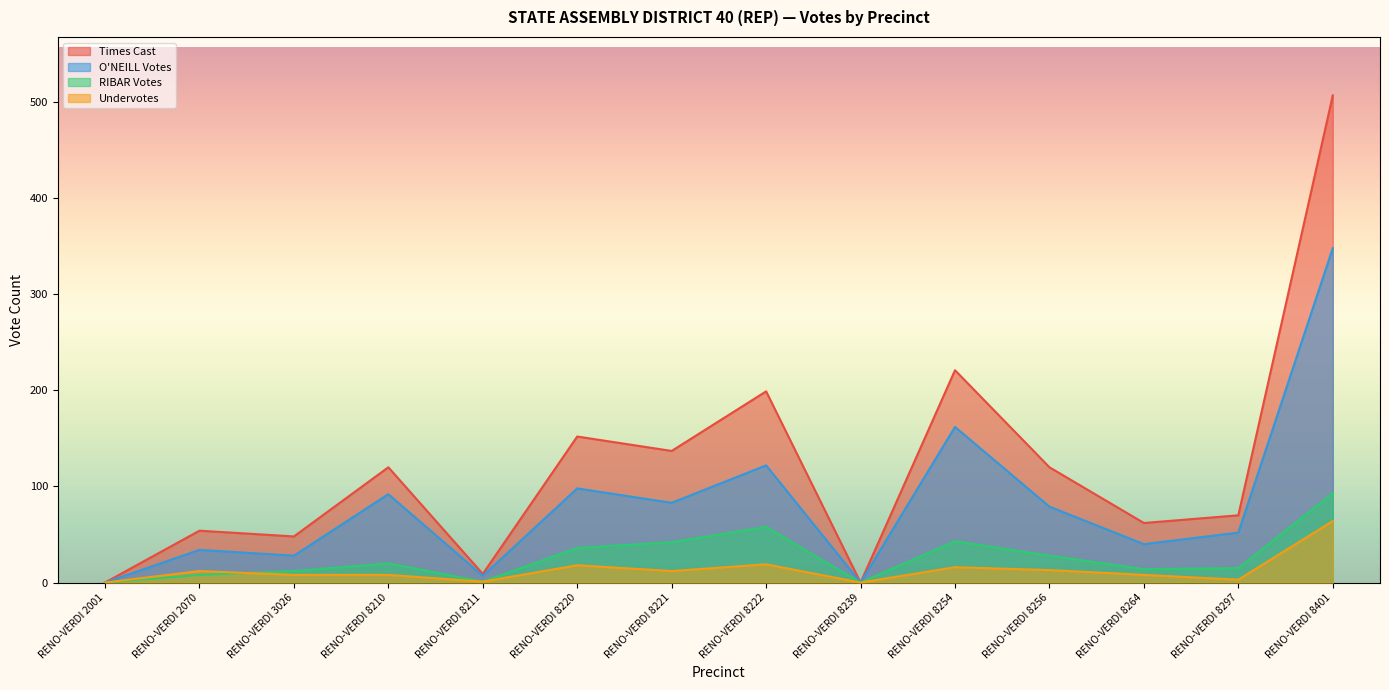

Reading right to left, transcribe all the data shown in this chart.

Times Cast: RENO-VERDI 8401=507	RENO-VERDI 8297=70	RENO-VERDI 8264=62	RENO-VERDI 8256=120	RENO-VERDI 8254=221	RENO-VERDI 8239=0	RENO-VERDI 8222=199	RENO-VERDI 8221=137	RENO-VERDI 8220=152	RENO-VERDI 8211=9	RENO-VERDI 8210=120	RENO-VERDI 3026=48	RENO-VERDI 2070=54	RENO-VERDI 2001=0
O'NEILL Votes: RENO-VERDI 8401=348	RENO-VERDI 8297=52	RENO-VERDI 8264=40	RENO-VERDI 8256=79	RENO-VERDI 8254=162	RENO-VERDI 8239=0	RENO-VERDI 8222=122	RENO-VERDI 8221=83	RENO-VERDI 8220=98	RENO-VERDI 8211=7	RENO-VERDI 8210=92	RENO-VERDI 3026=28	RENO-VERDI 2070=34	RENO-VERDI 2001=0
RIBAR Votes: RENO-VERDI 8401=93	RENO-VERDI 8297=15	RENO-VERDI 8264=14	RENO-VERDI 8256=28	RENO-VERDI 8254=43	RENO-VERDI 8239=0	RENO-VERDI 8222=58	RENO-VERDI 8221=42	RENO-VERDI 8220=36	RENO-VERDI 8211=1	RENO-VERDI 8210=20	RENO-VERDI 3026=12	RENO-VERDI 2070=8	RENO-VERDI 2001=0
Undervotes: RENO-VERDI 8401=64	RENO-VERDI 8297=3	RENO-VERDI 8264=8	RENO-VERDI 8256=13	RENO-VERDI 8254=16	RENO-VERDI 8239=0	RENO-VERDI 8222=19	RENO-VERDI 8221=12	RENO-VERDI 8220=18	RENO-VERDI 8211=1	RENO-VERDI 8210=8	RENO-VERDI 3026=8	RENO-VERDI 2070=12	RENO-VERDI 2001=0